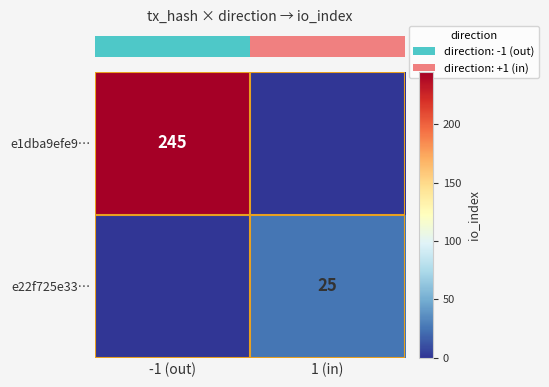

Which series has the widest spread of values?

row_0